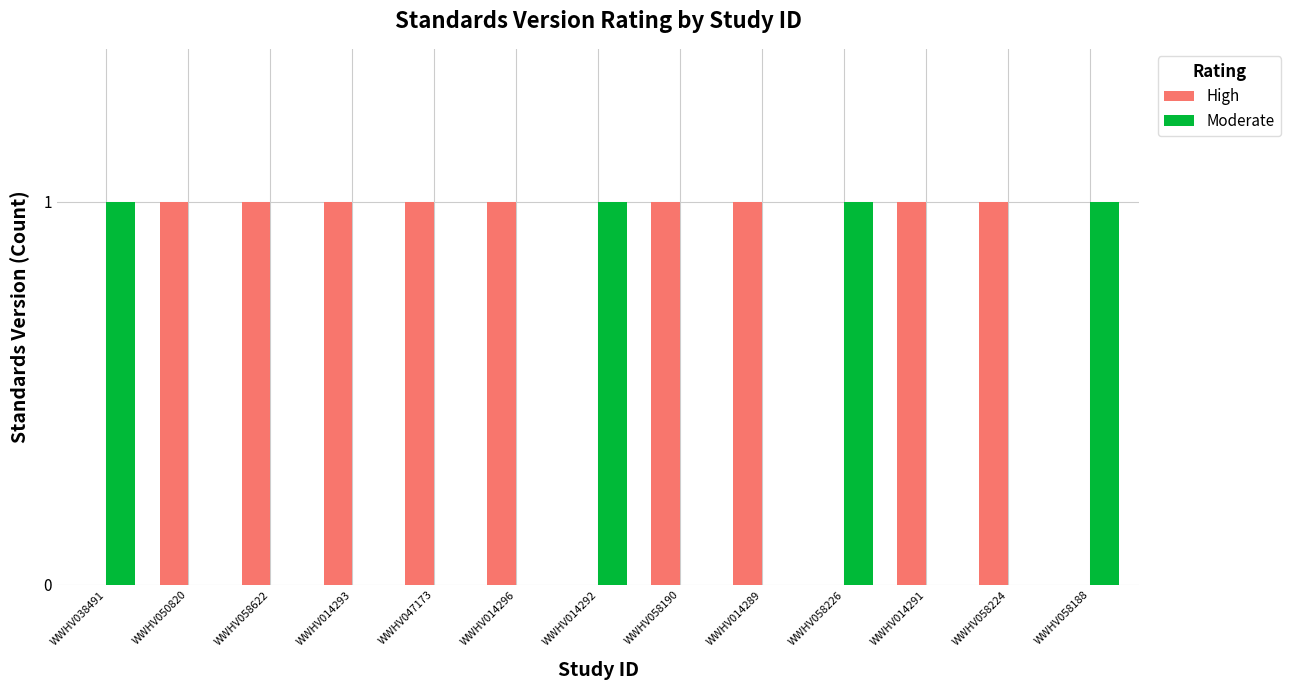

Is it true that High equals 1 at WWHV047173?

True